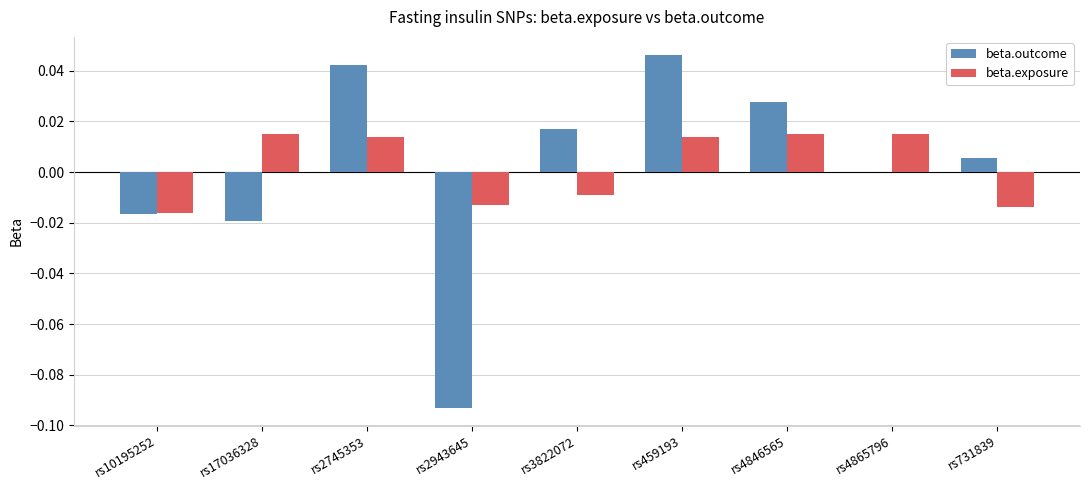

How many groups of bars are there?

9